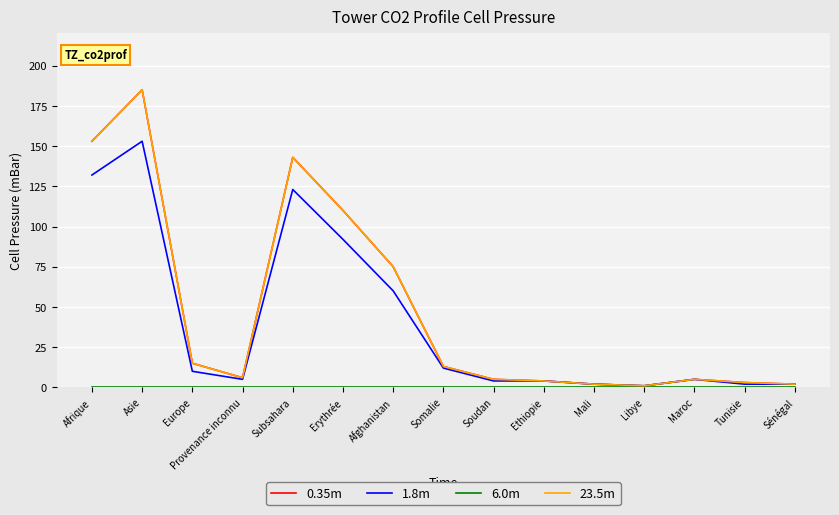

Is this an area chart (filled region under the line)?

No